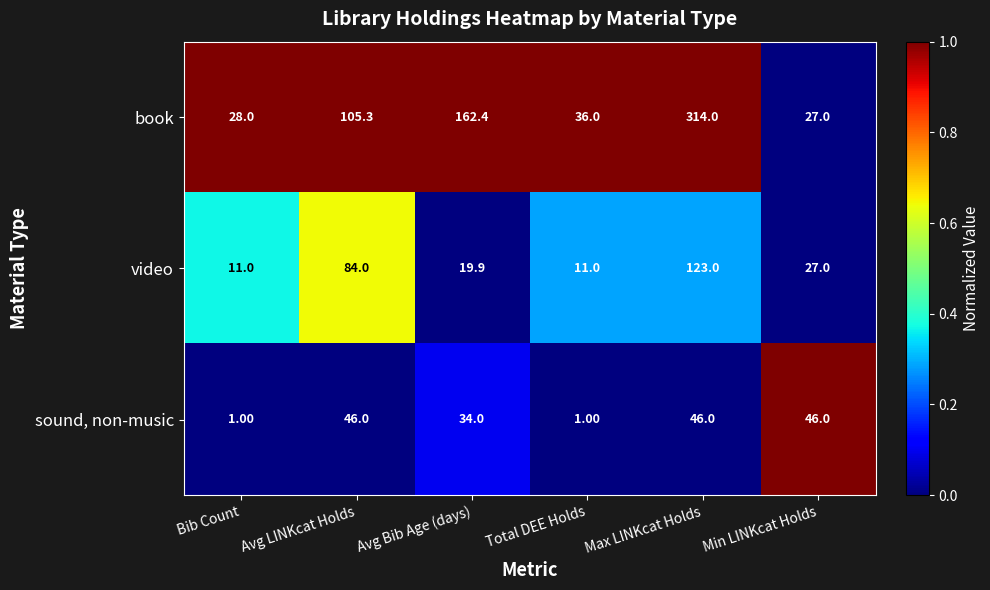

Count the number of data series in this chart.

3